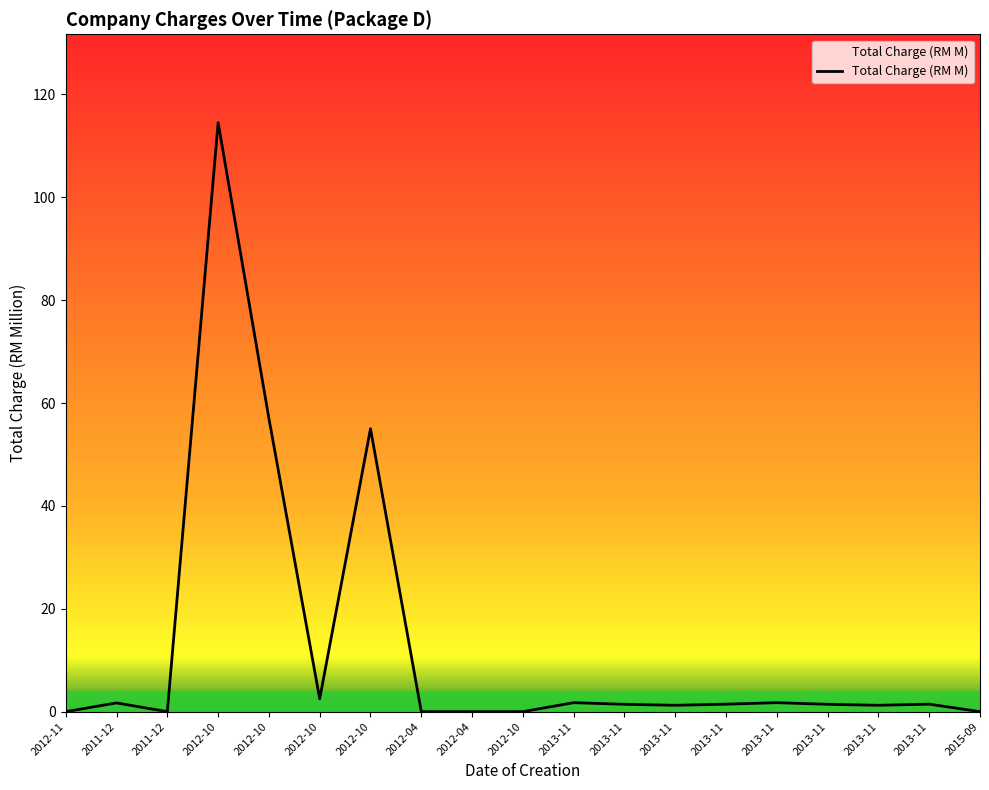

What is the label of the 11th point from the right?

2012-04